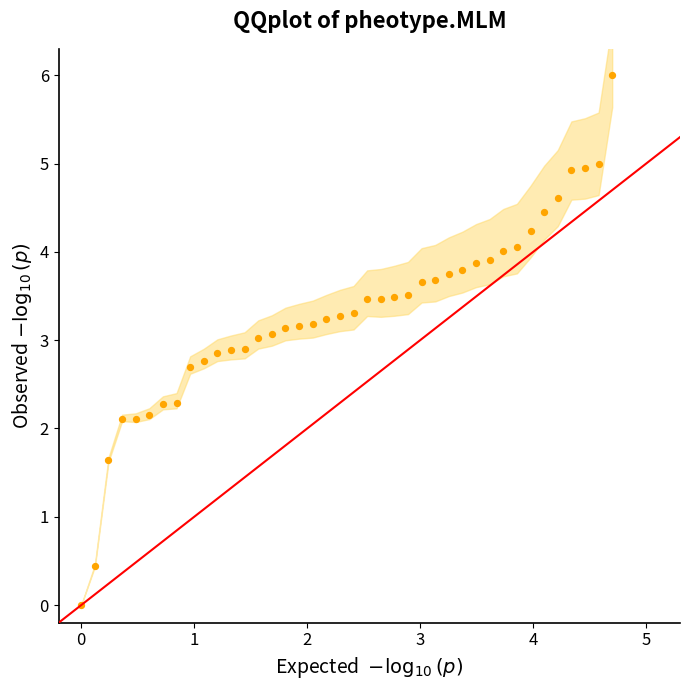

What is the range of X values (max minus min)?

4.7